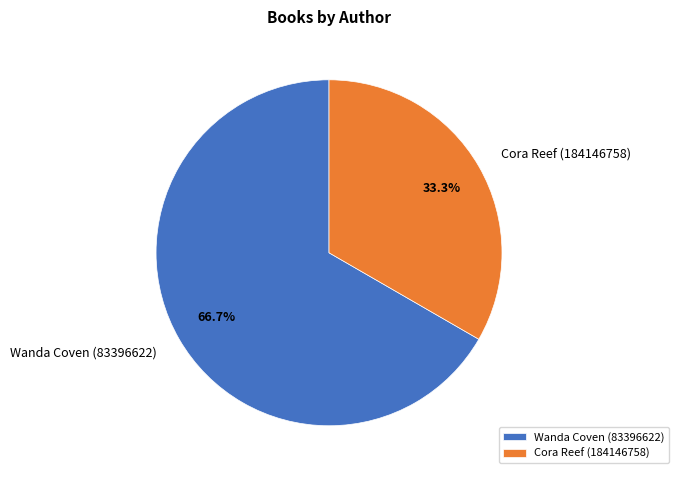

Which slice is the smallest?

Cora Reef (184146758)